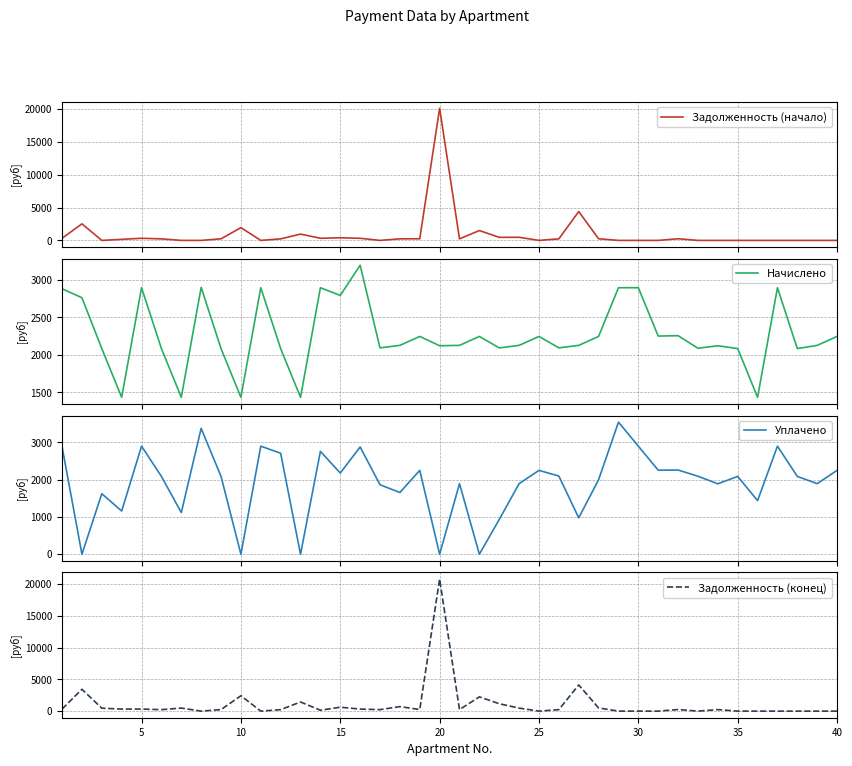

Does the chart display data point markers on the line(s)?

No